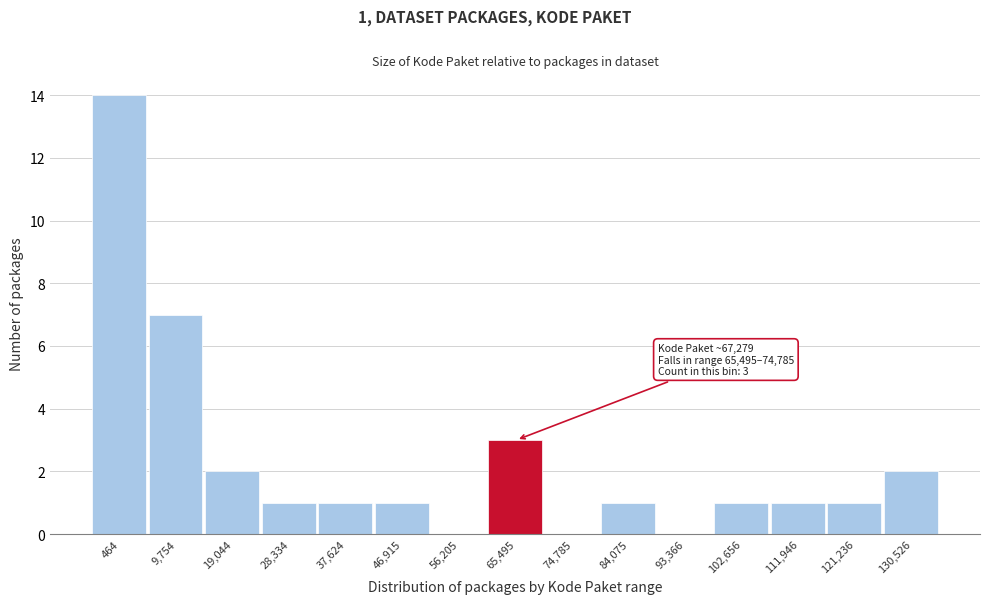

Reading left to right, transcribe all the data shown in this chart.

464=14	9,754=7	19,044=2	28,334=1	37,624=1	46,915=1	56,205=0	65,495=3	74,785=0	84,075=1	93,366=0	102,656=1	111,946=1	121,236=1	130,526=2